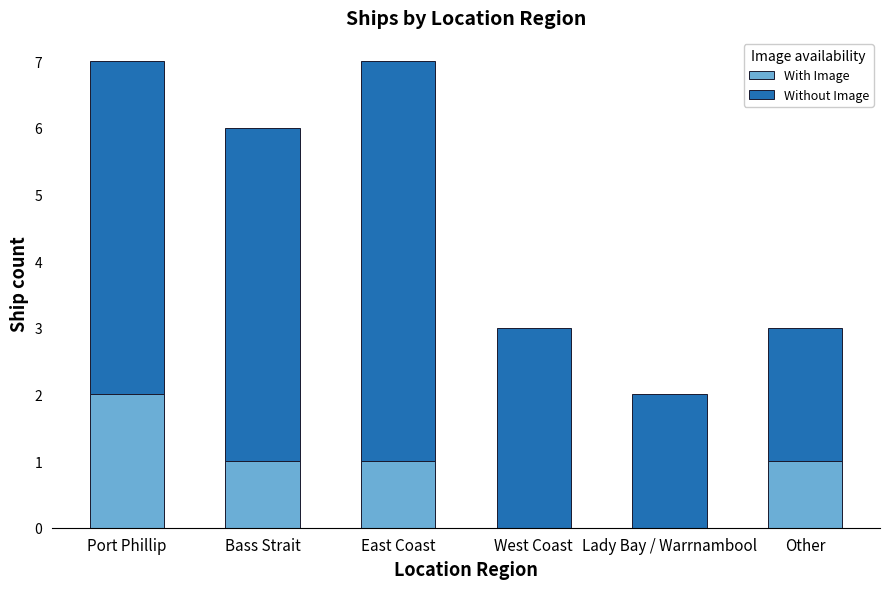

Is it true that With Image equals 1 at Lady Bay / Warrnambool?

False